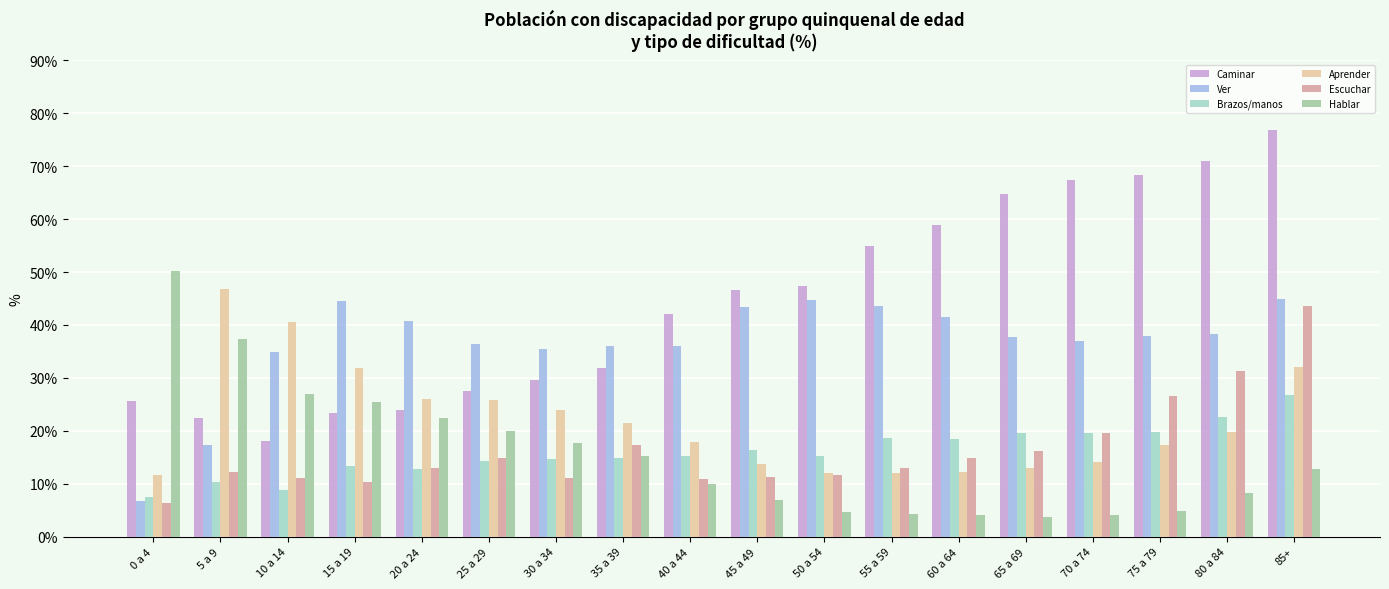

How many bars are there in each group?

6